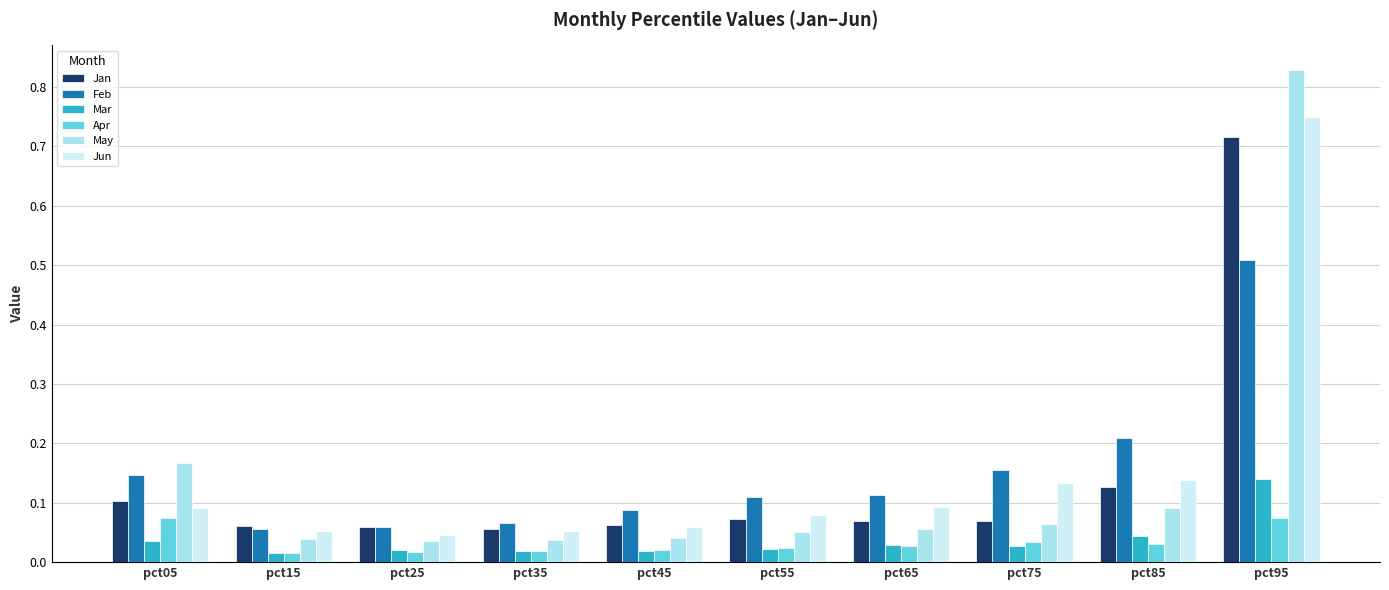

Which series has the widest spread of values?

May